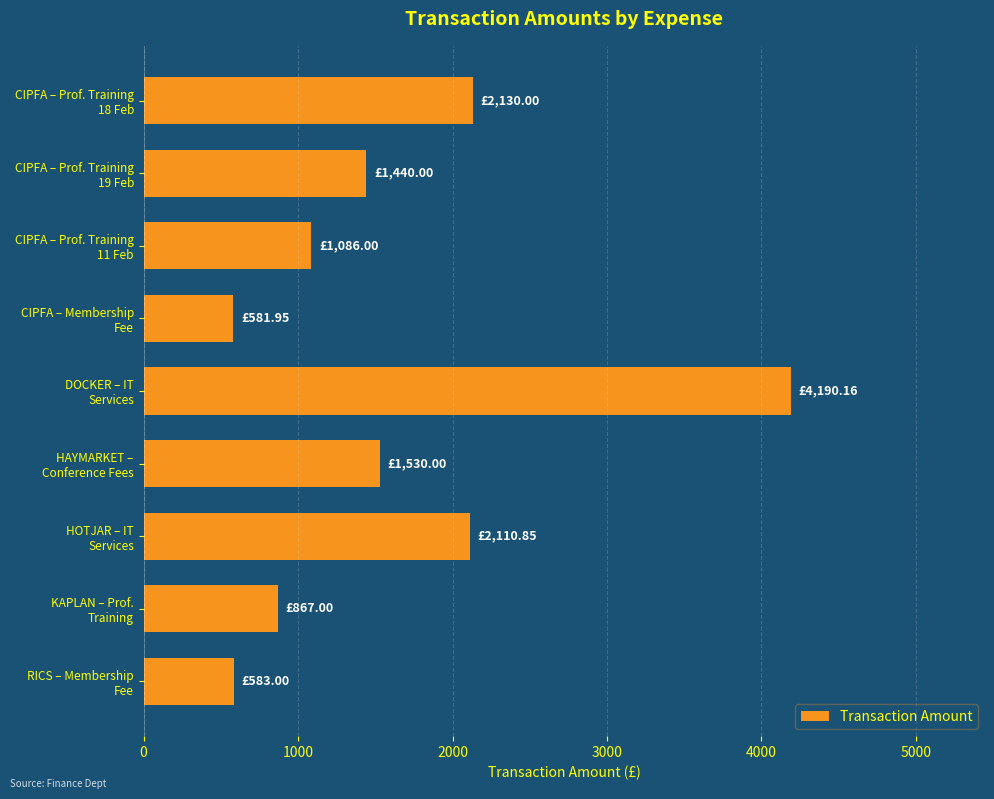

What is the difference between the maximum and minimum values?

3608.2